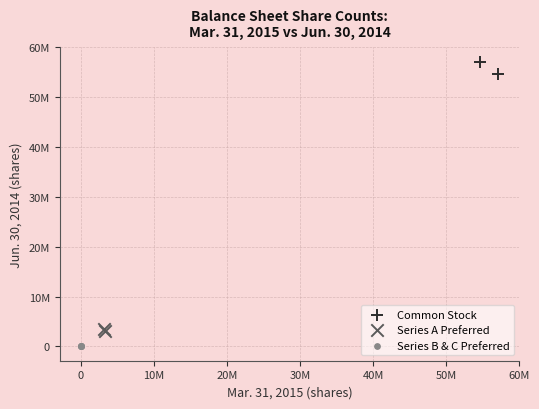

What are all the series names shown in the legend?

Common Stock, Series A Preferred, Series B & C Preferred